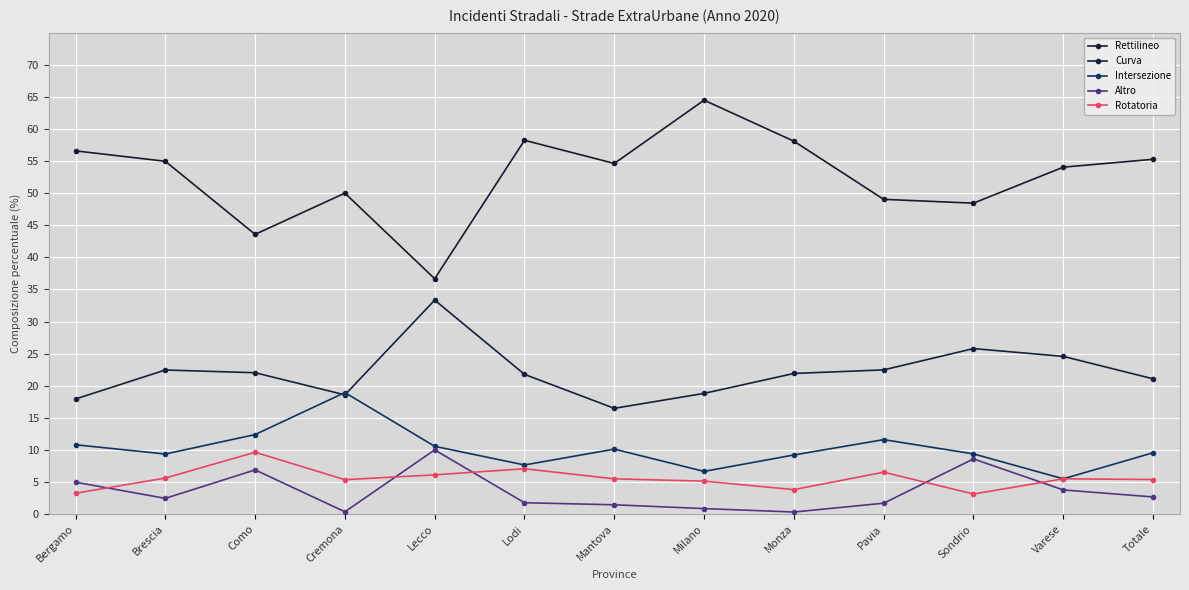

What is the sum of all Curva values?

287.1